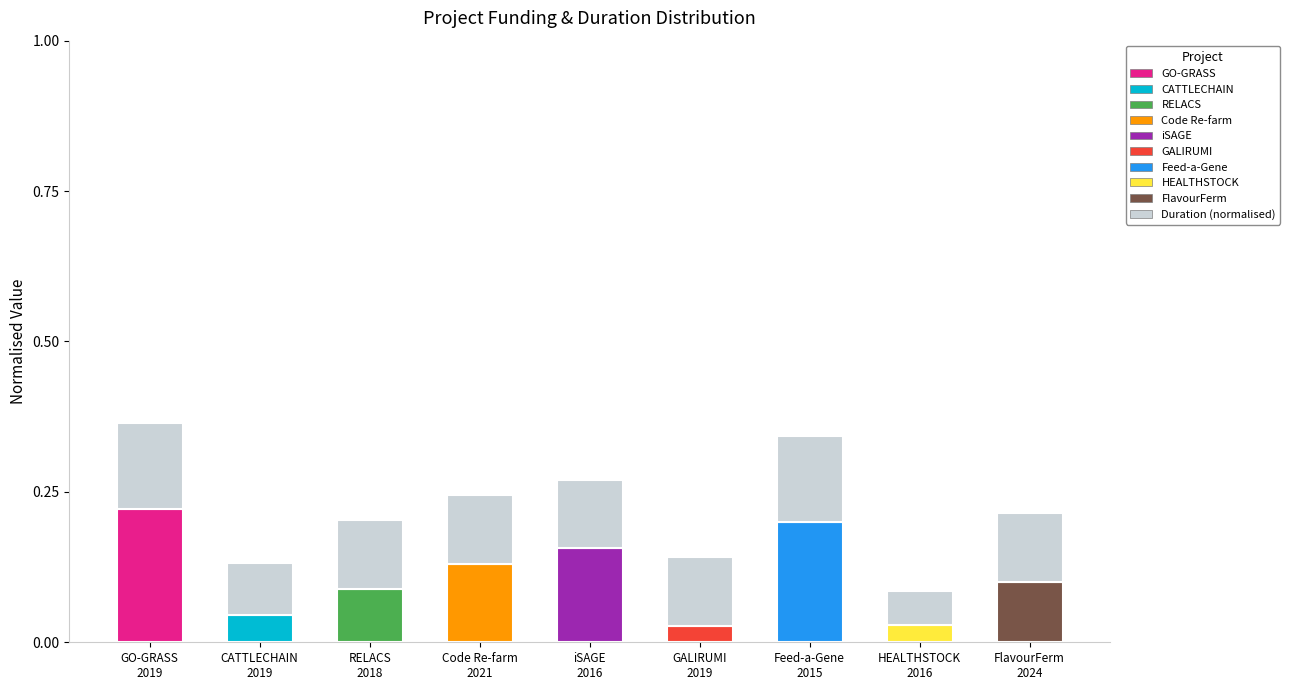

Count the number of data series in this chart.

2